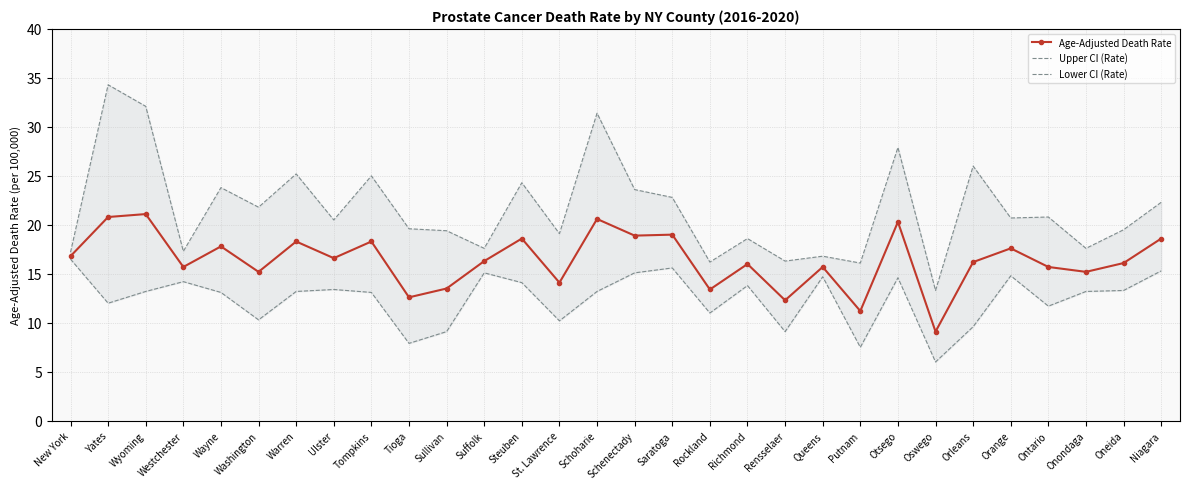

What is the total value across all series at Washington?

47.3